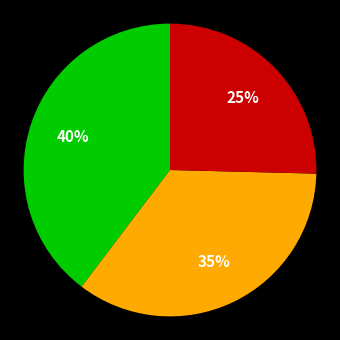

To the nearest percent, what is the average slice percentage?

33%